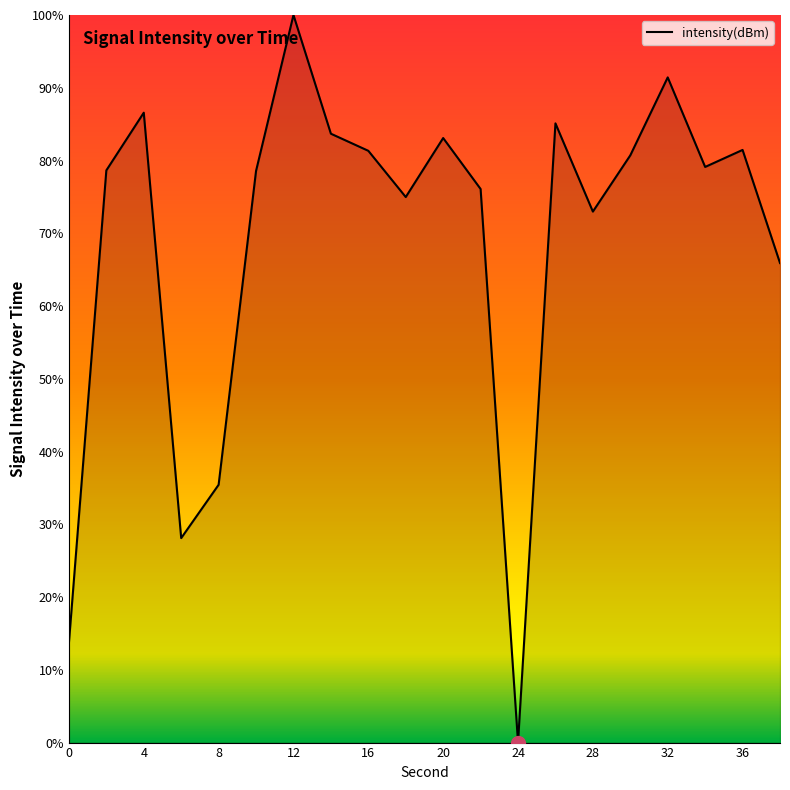

What is the maximum value shown in the chart?

100.0